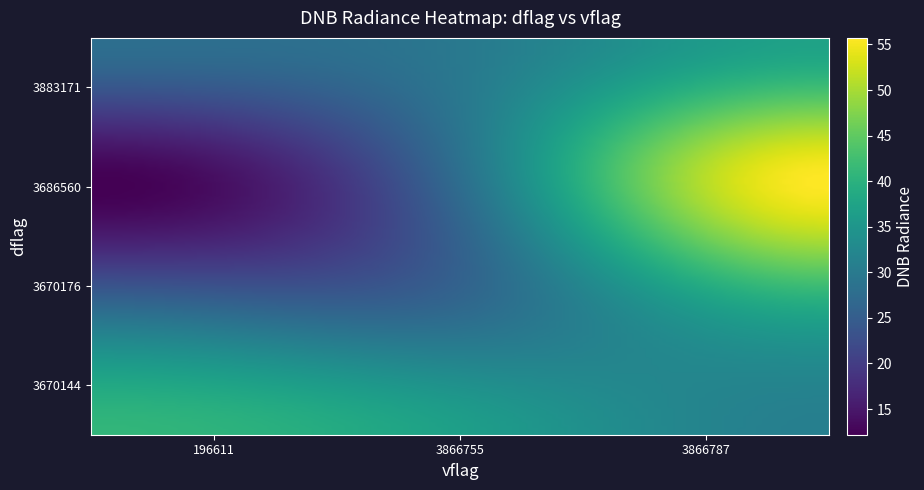

Count the number of categories in the chart.

3